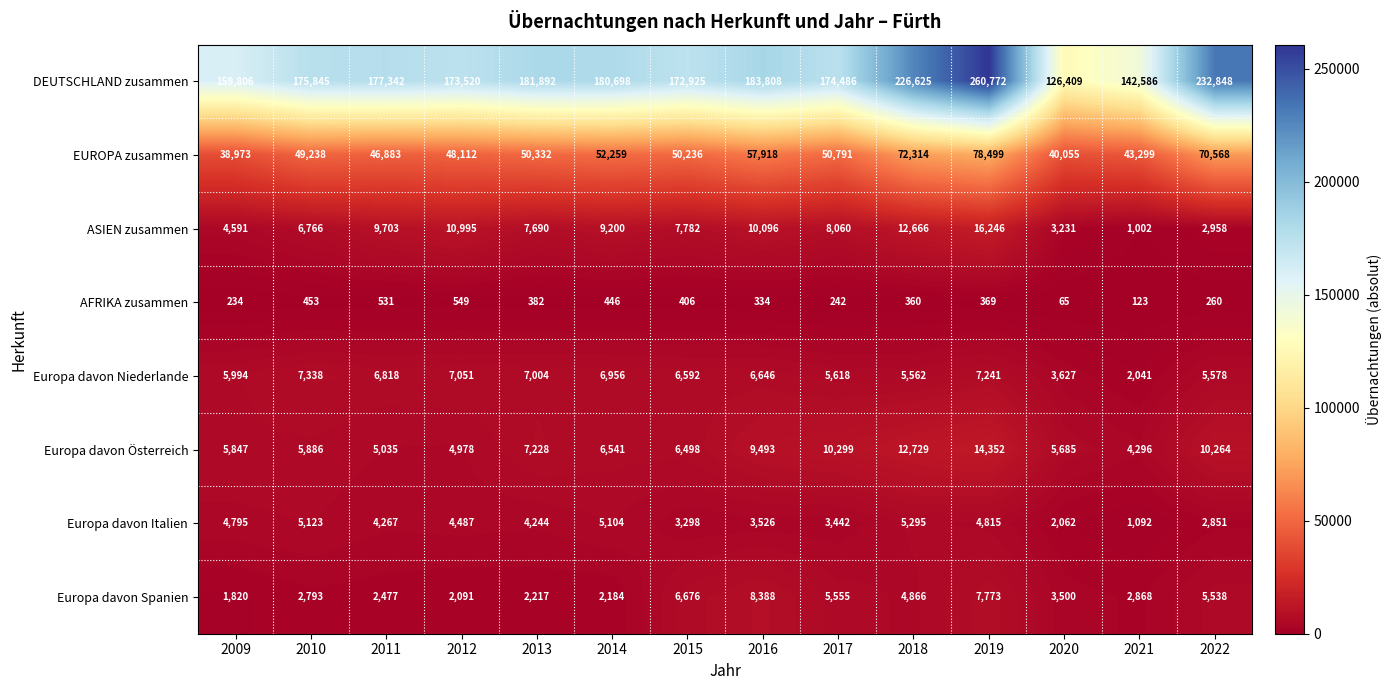

What is the minimum value shown in the chart?

65